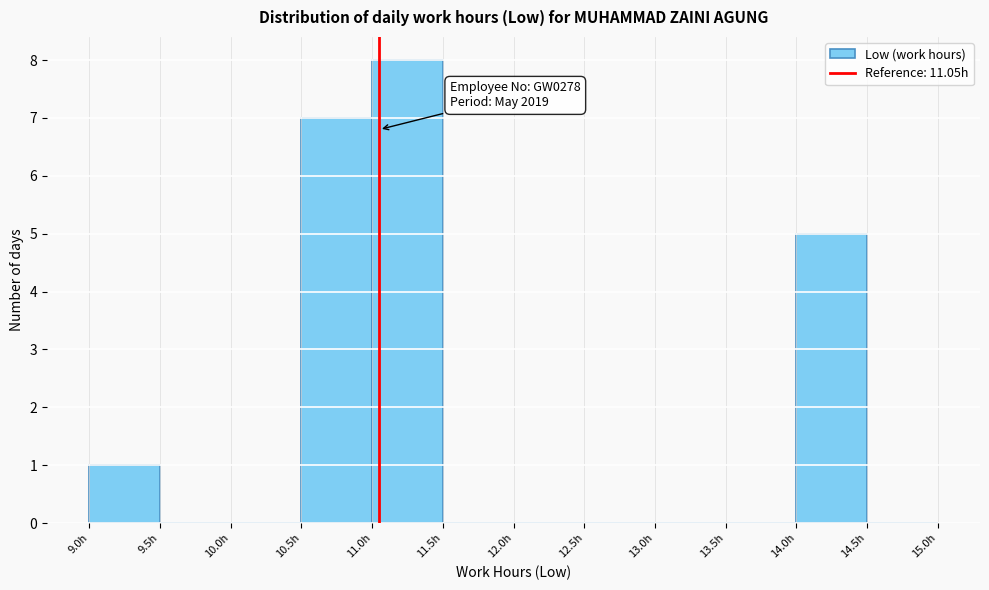

Over which range of the x-axis is the bar tallest?

11.0 to 11.5